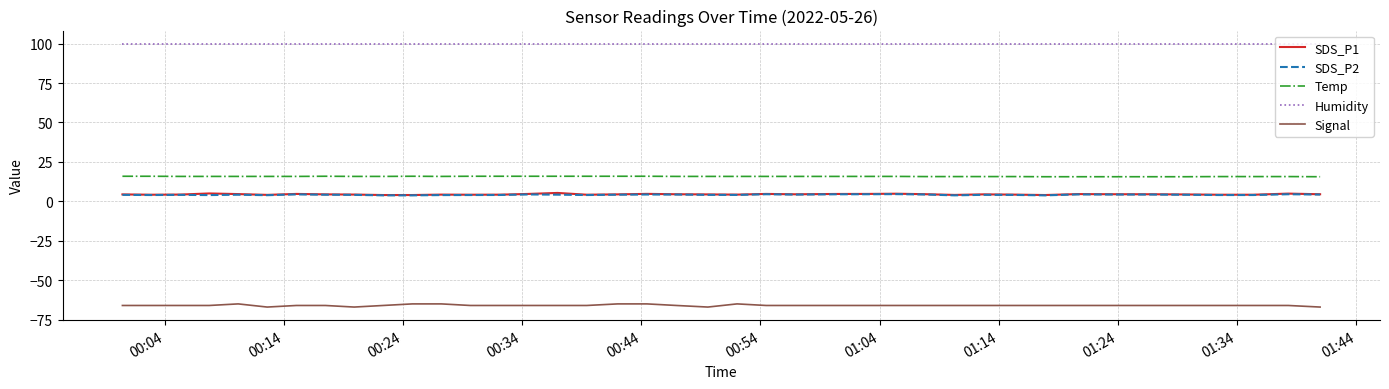

What is the lowest value of the Signal series?

-67.0